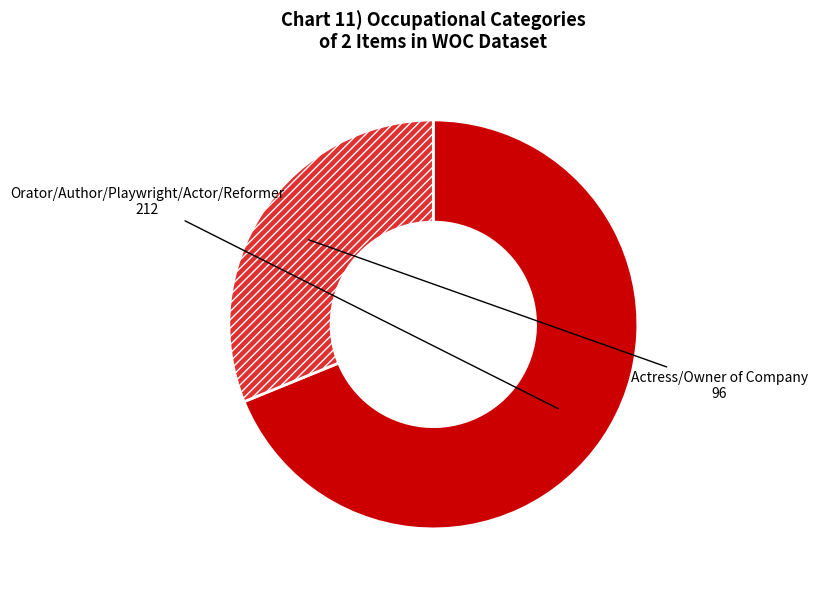

Does any single category account for the majority?

Yes